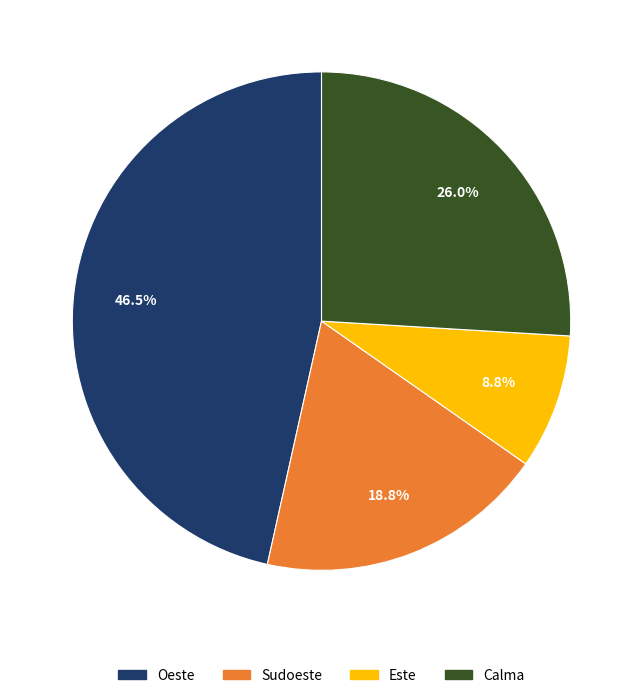

Is there a majority slice in this chart?

No